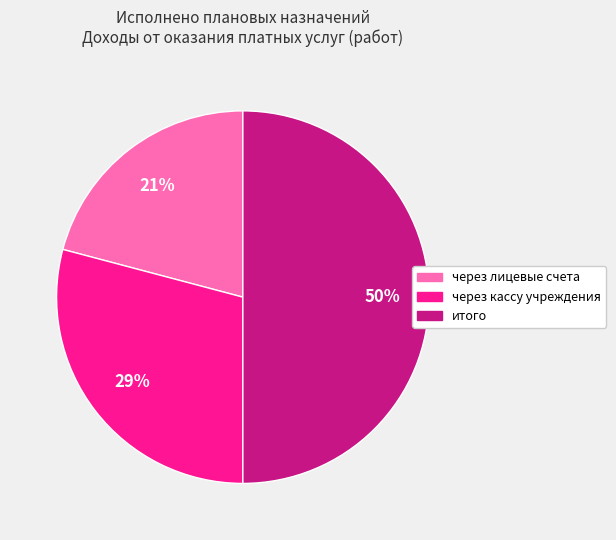

To the nearest percent, what is the average slice percentage?

33%